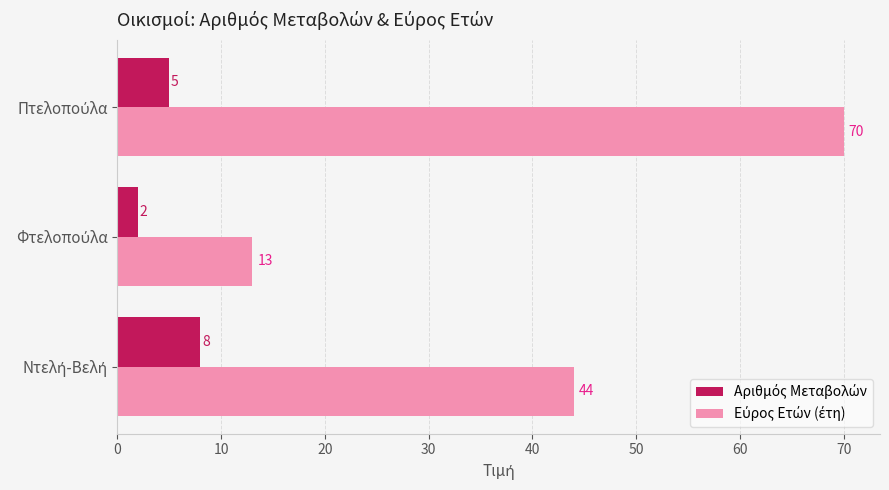

How many data points does each series have?

3